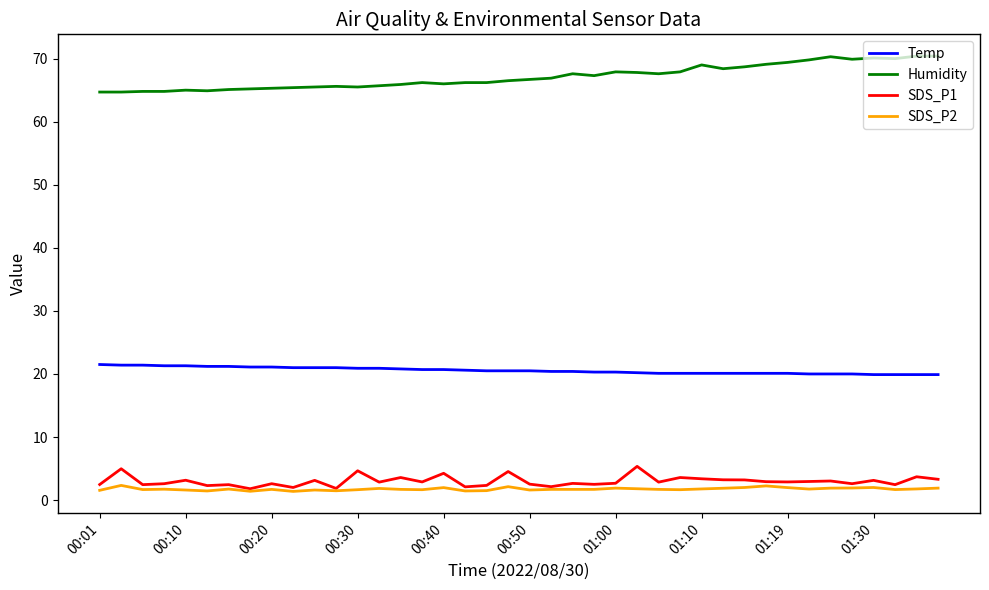

What is the greatest value displayed?

70.4